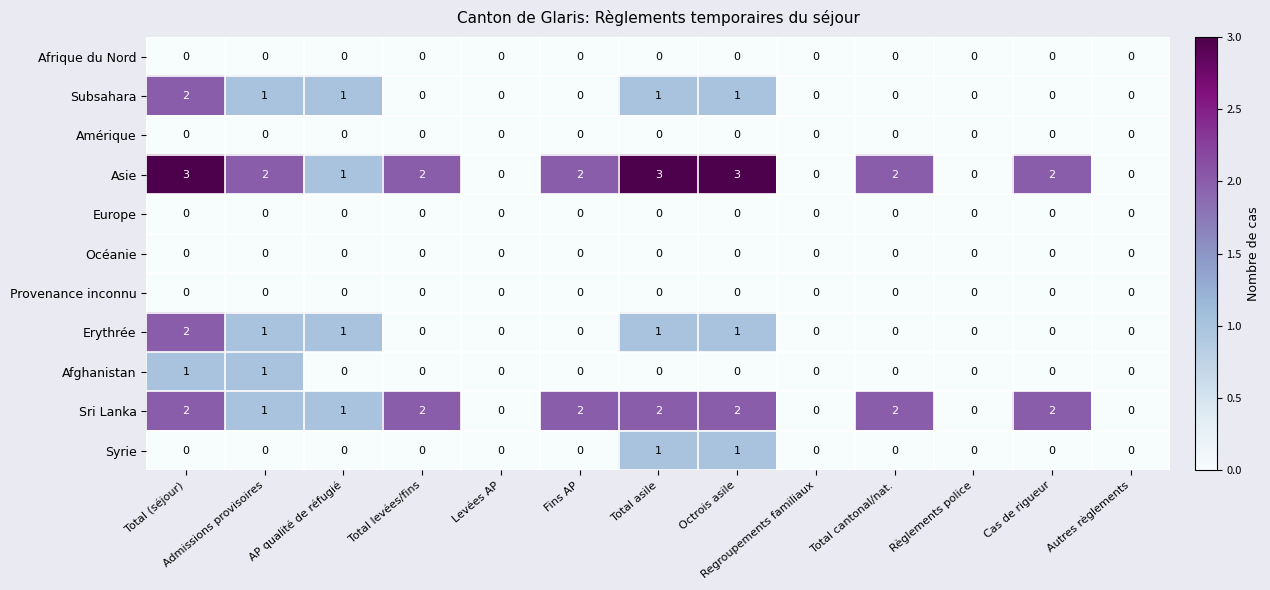

Is the value of Océanie at Total (séjour) greater than the value of Sri Lanka at Fins AP?

No